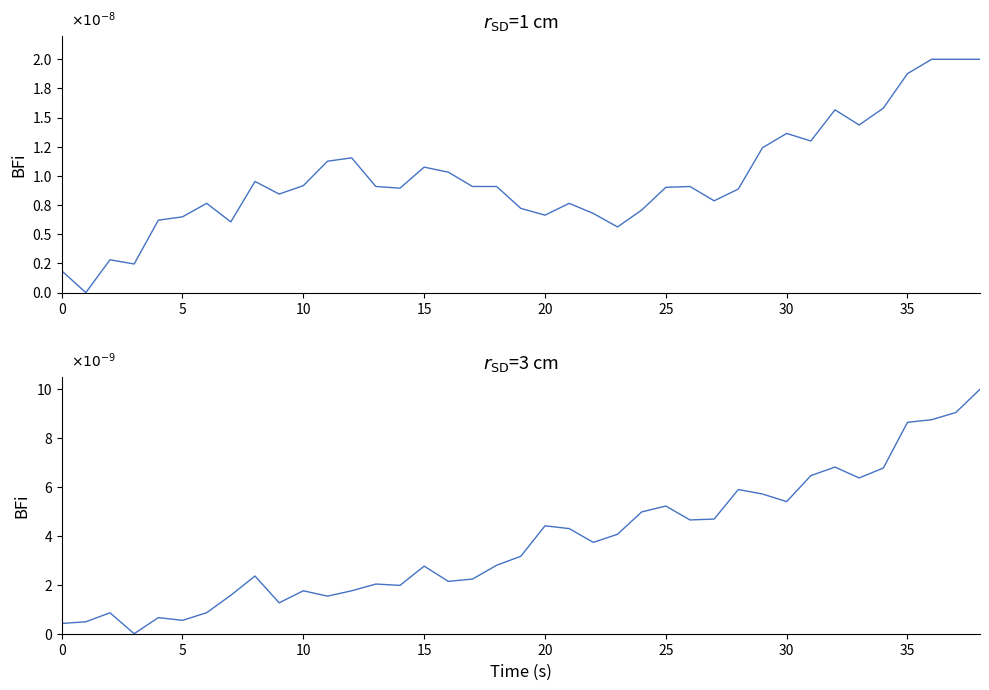

Rank the series at 14 from highest to lowest value.

BME280_humidity, BME280_pressure